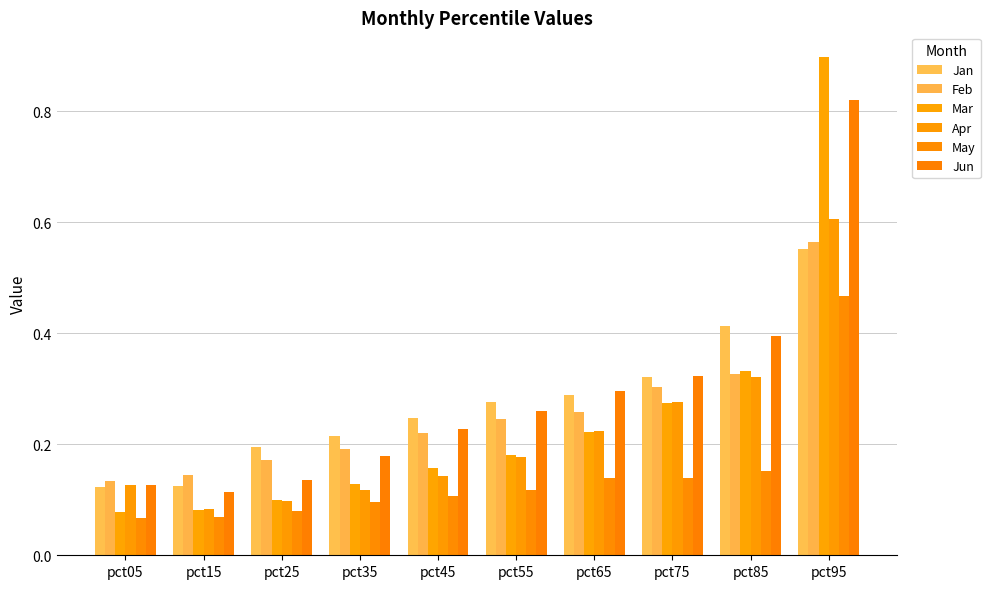

At which category is the sum across all series the highest?

pct95